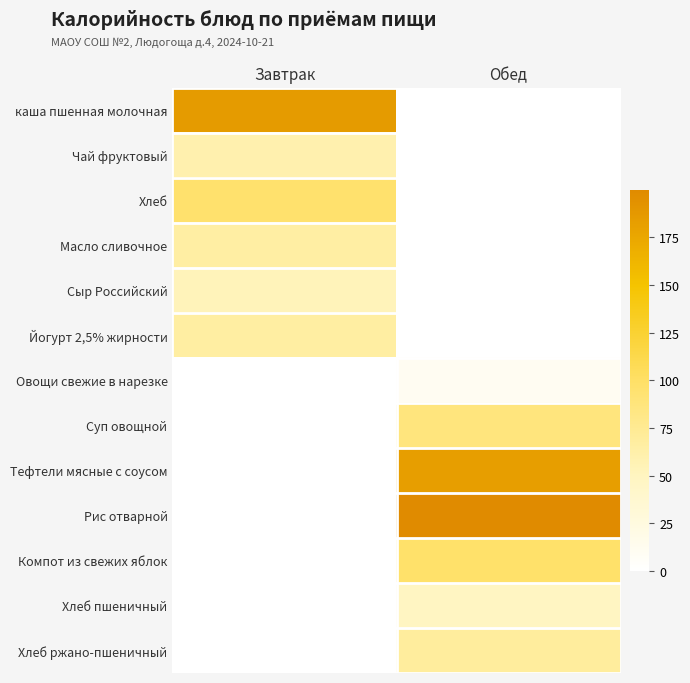

Reading right to left, extract all data points from this chart.

каша пшенная молочная: Обед=0.0	Завтрак=185.7
Чай фруктовый: Обед=0.0	Завтрак=60.0
Хлеб: Обед=0.0	Завтрак=95.6
Масло сливочное: Обед=0.0	Завтрак=66.0
Сыр Российский: Обед=0.0	Завтрак=53.7
Йогурт 2,5% жирности: Обед=0.0	Завтрак=66.9
Овощи свежие в нарезке: Обед=10.2	Завтрак=0.0
Суп овощной: Обед=86.8	Завтрак=0.0
Тефтели мясные с соусом: Обед=182.4	Завтрак=0.0
Рис отварной: Обед=199.9	Завтрак=0.0
Компот из свежих яблок: Обед=97.6	Завтрак=0.0
Хлеб пшеничный: Обед=47.8	Завтрак=0.0
Хлеб ржано-пшеничный: Обед=69.0	Завтрак=0.0